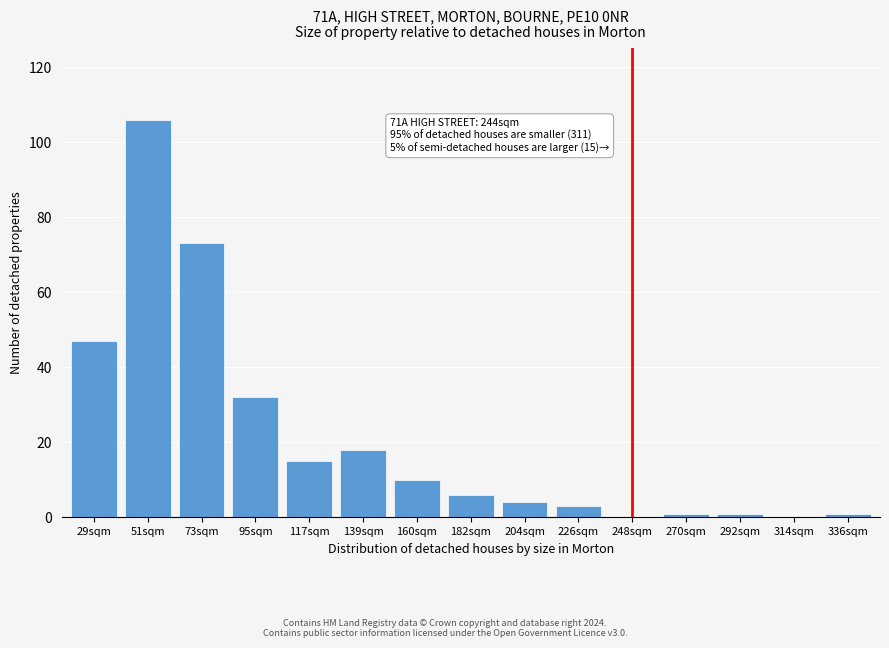

Reading left to right, extract all data points from this chart.

29sqm=47	51sqm=106	73sqm=73	95sqm=32	117sqm=15	139sqm=18	160sqm=10	182sqm=6	204sqm=4	226sqm=3	248sqm=2	270sqm=1	292sqm=1	314sqm=0	336sqm=1